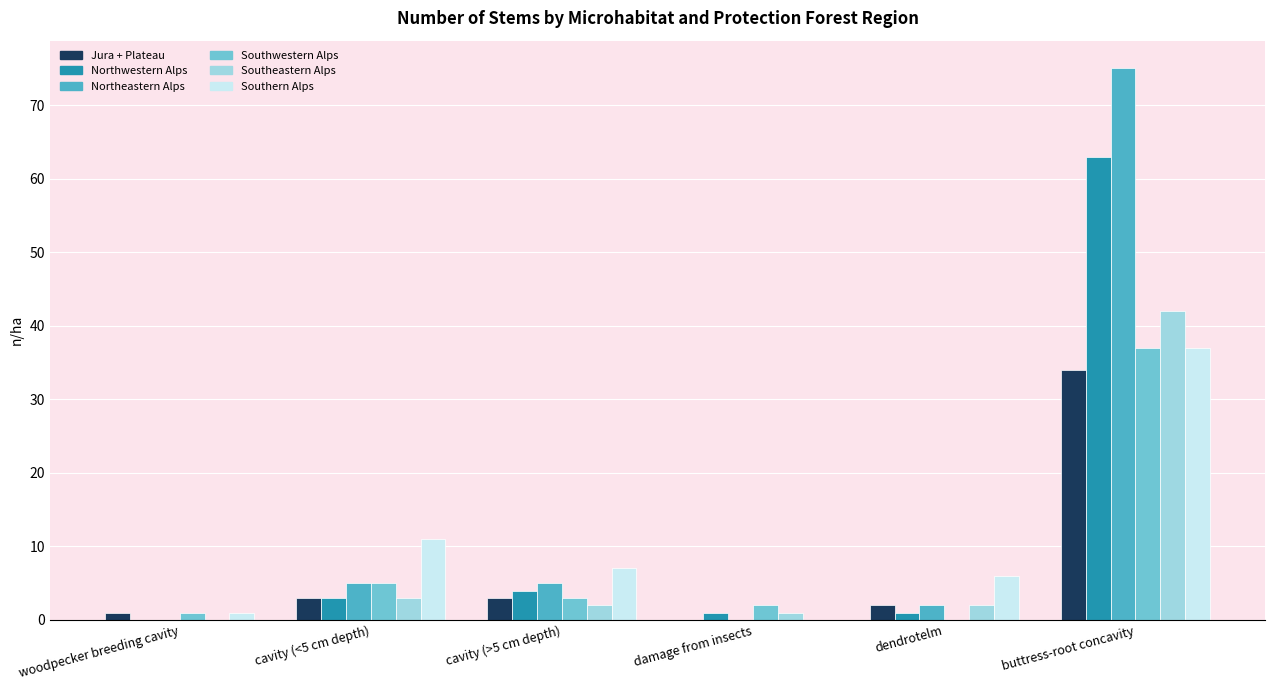

Does the chart contain stacked bars?

No